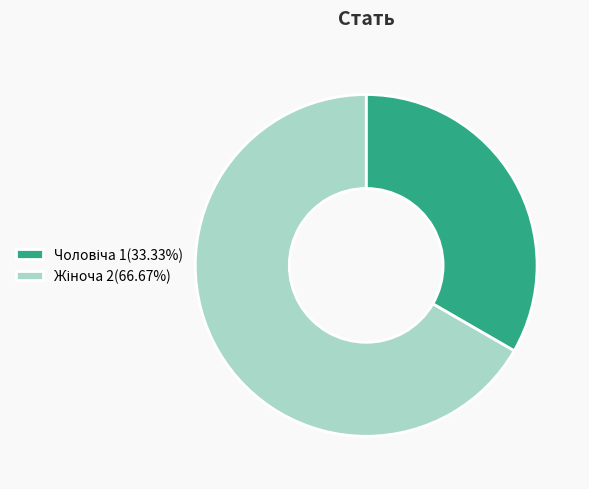

Does any single category account for the majority?

Yes